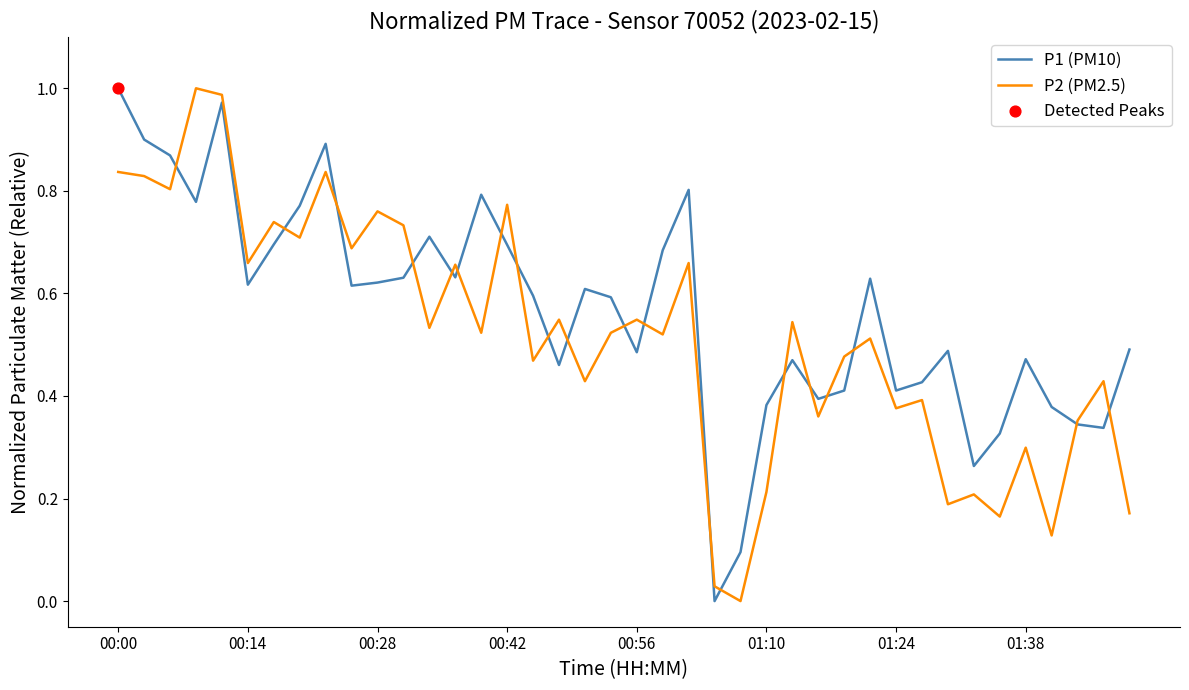

At how many categories does at least one series exceed 0?

40